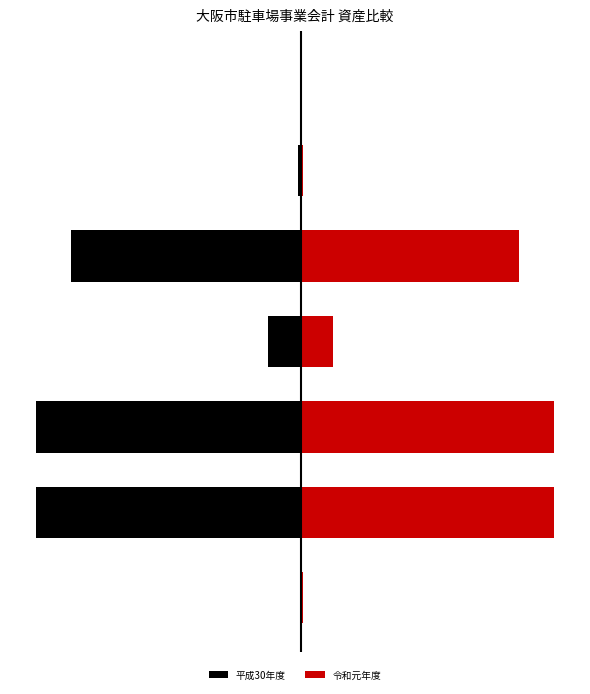

True or false: 令和元年度 has a value of 28534482297 at 1.

True